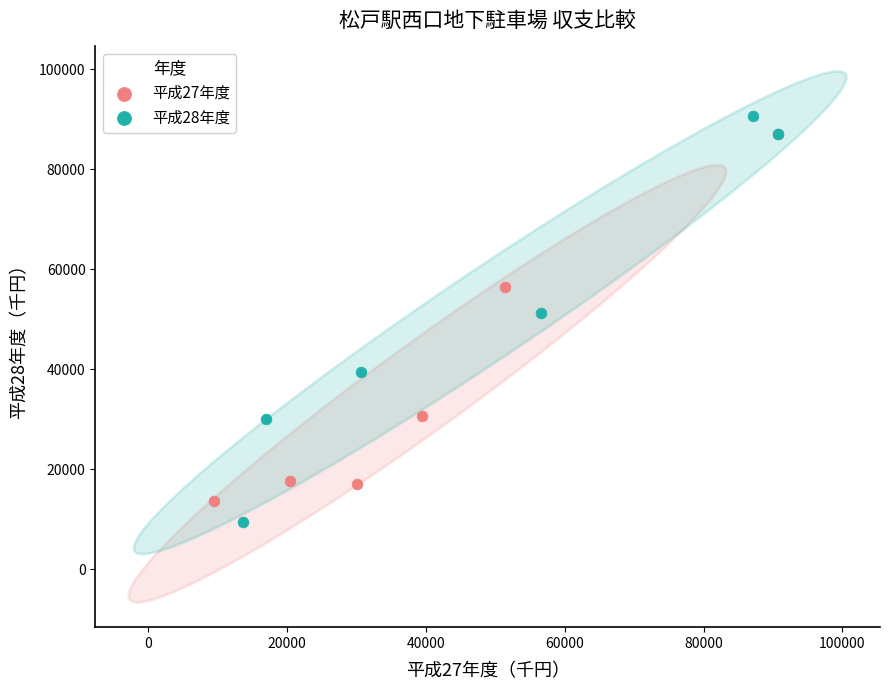

Which series has the widest spread of Y values?

平成28年度